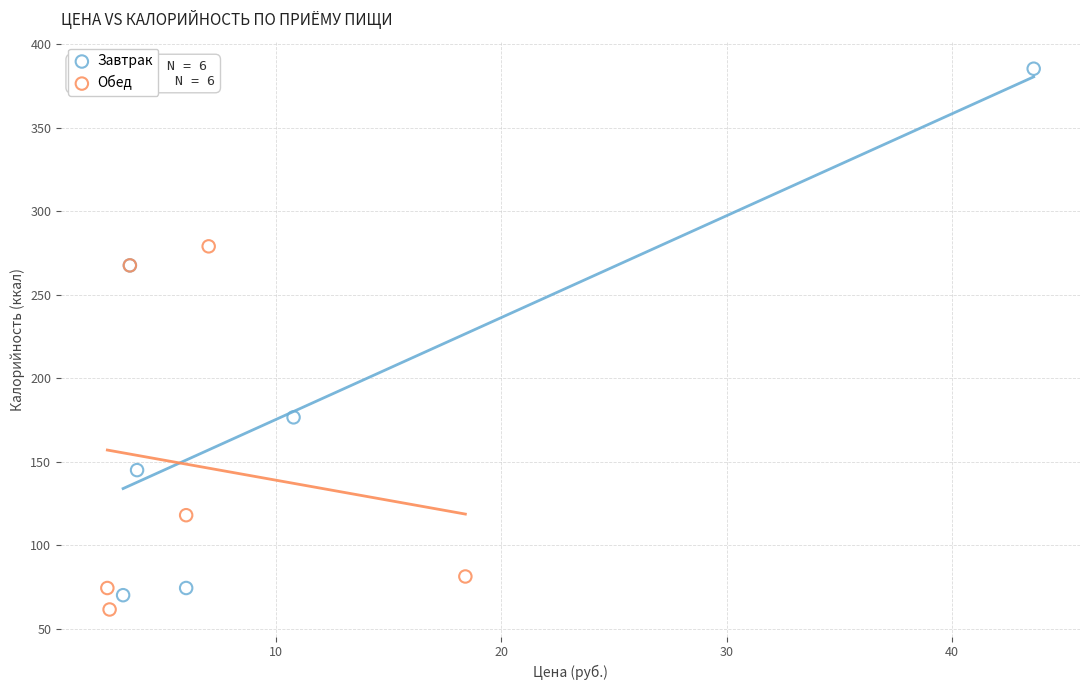

Which series has the largest Y range (max minus min)?

Завтрак